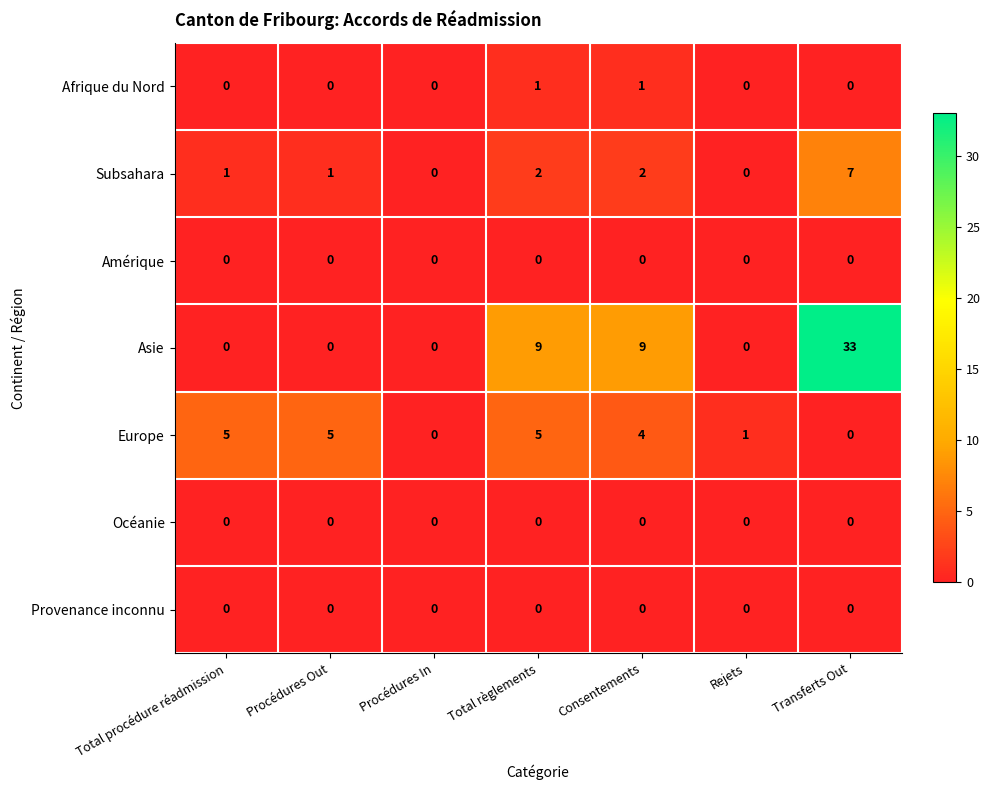

What is the difference between the maximum and second lowest values in the Asie series?

33